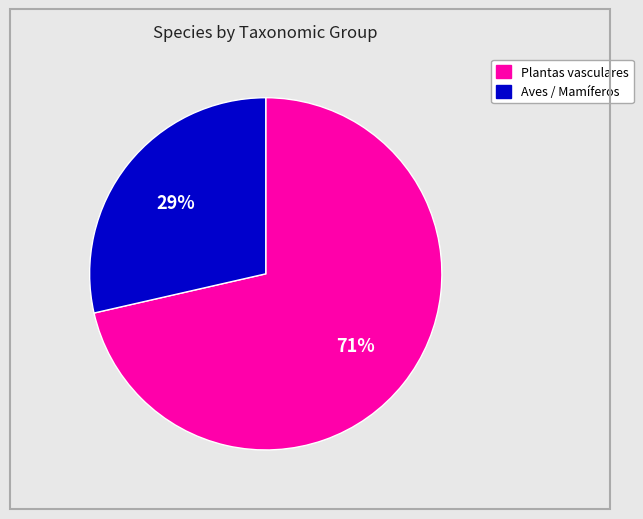

How many segments does this pie chart have?

2